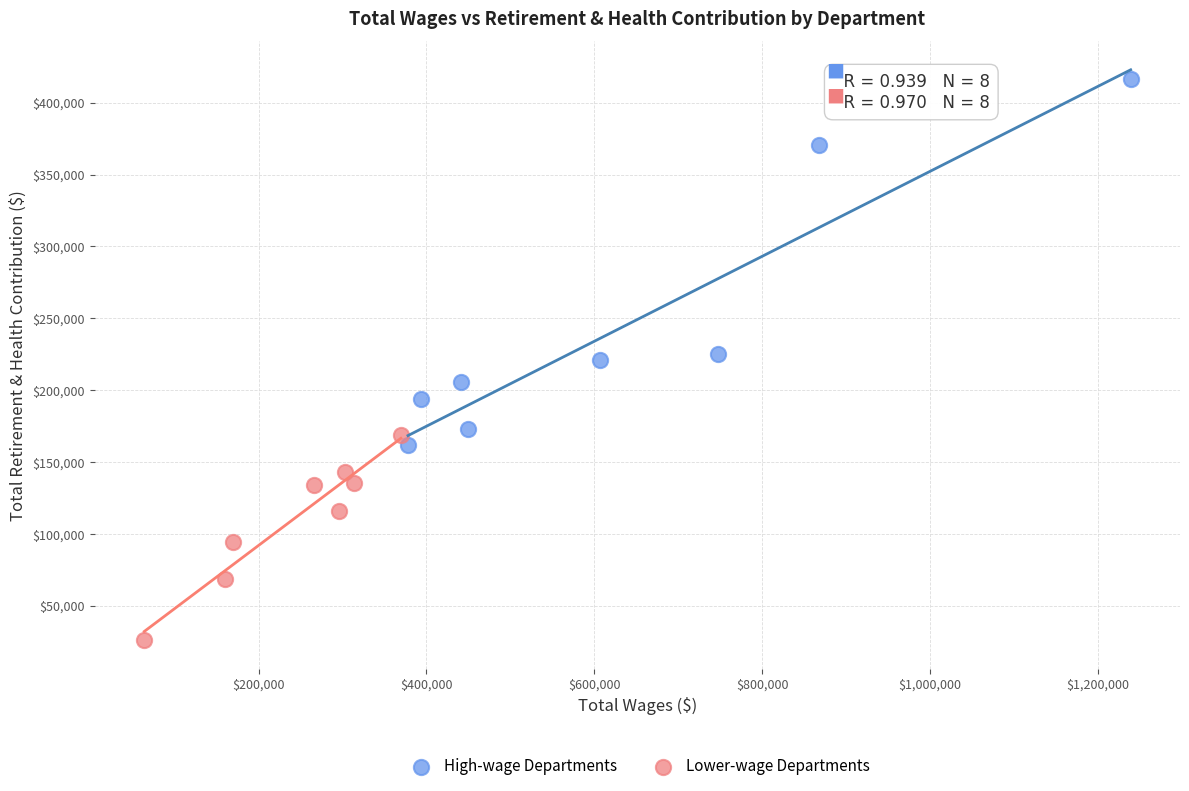

What are all the series names shown in the legend?

High-wage Departments, Lower-wage Departments